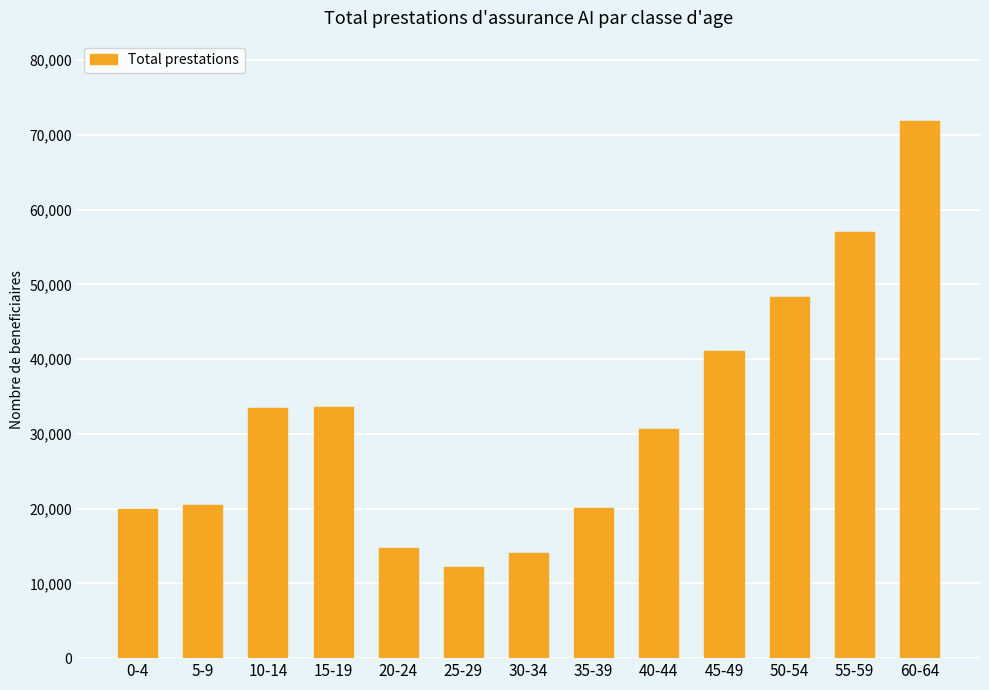

At which label does the data first exceed 30636?

10-14